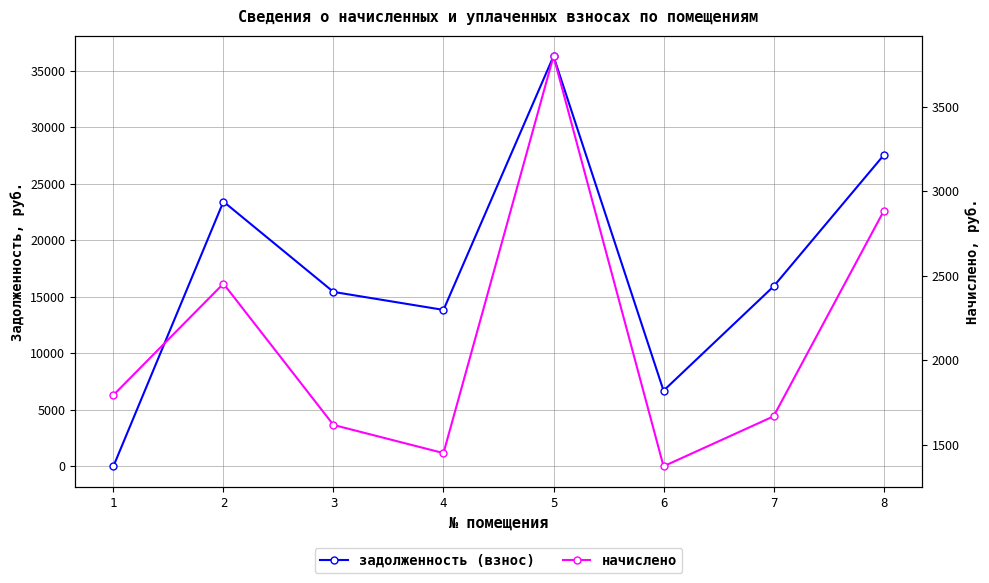

True or false: начислено has a value of 634.1 at 4.

False